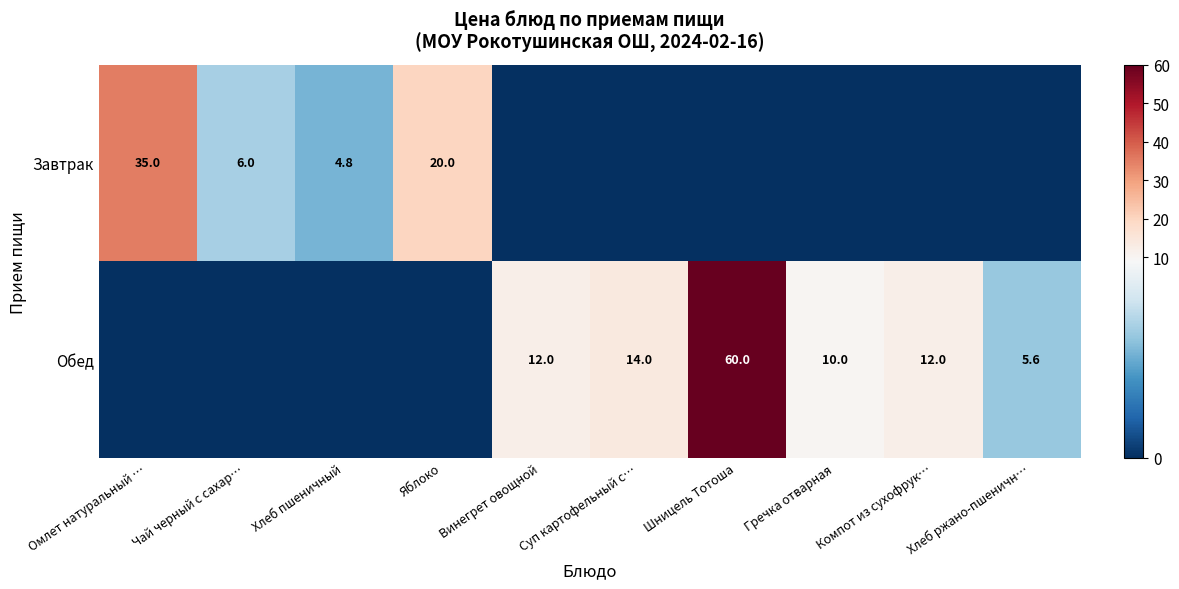

What is the difference between the Обед values at Гречка отварная and Суп картофельный с…?

4.0